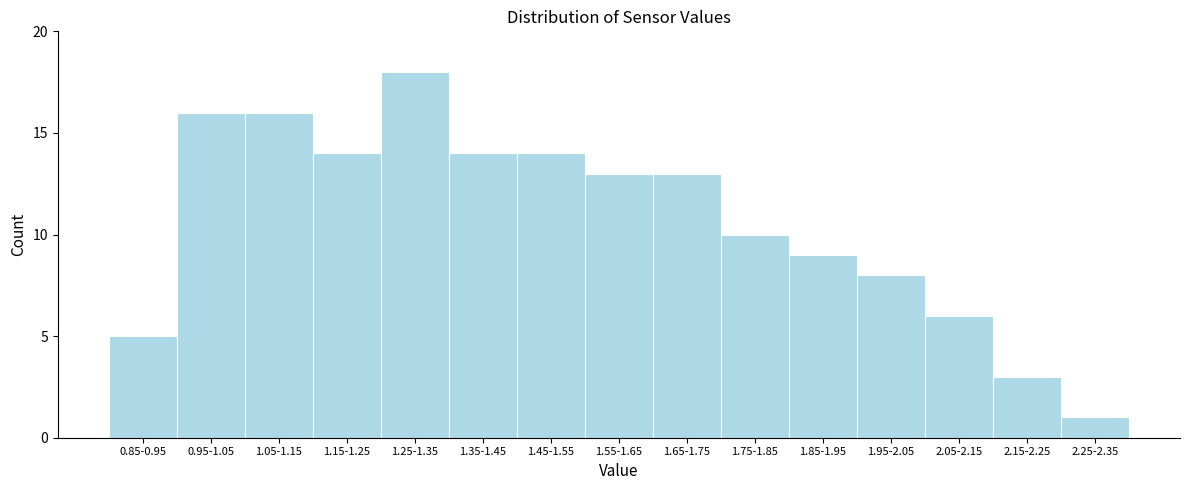

Reading left to right, list all the values displayed in this chart.

5	16	16	14	18	14	14	13	13	10	9	8	6	3	1